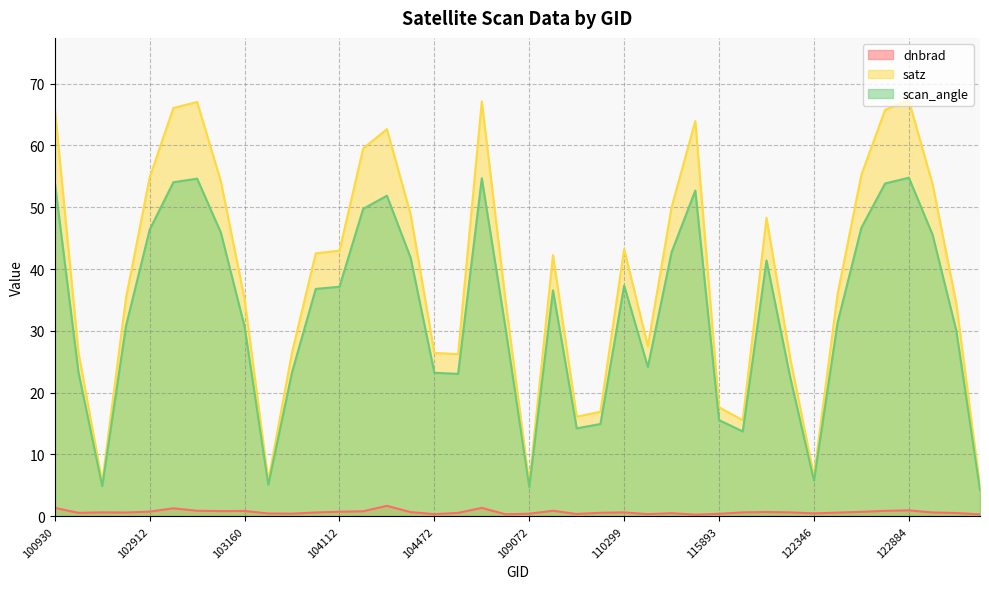

Reading right to left, list all the values displayed in this chart.

dnbrad: 0.3	0.5	0.6	1.0	0.9	0.7	0.6	0.5	0.6	0.7	0.6	0.4	0.3	0.5	0.3	0.6	0.6	0.4	0.9	0.4	0.3	1.4	0.6	0.3	0.7	1.7	0.8	0.7	0.6	0.4	0.5	0.9	0.8	0.9	1.3	0.8	0.6	0.6	0.6	1.4
satz: 4.8	34.4	53.7	67.3	65.7	55.2	36.0	6.5	25.6	48.3	15.5	17.6	63.9	50.0	27.5	43.2	16.9	16.1	42.3	5.4	34.9	67.1	26.2	26.4	48.8	62.6	59.5	43.0	42.5	26.5	5.8	35.2	54.2	67.0	66.0	54.8	35.3	5.5	26.5	66.0
scan_angle: 4.2	30.1	45.6	54.8	53.8	46.7	31.4	5.8	22.5	41.4	13.7	15.6	52.7	42.7	24.2	37.3	14.9	14.2	36.5	4.7	30.4	54.7	23.0	23.2	41.8	51.9	49.7	37.1	36.8	23.3	5.1	30.7	45.9	54.6	54.0	46.4	30.8	4.9	23.3	54.0